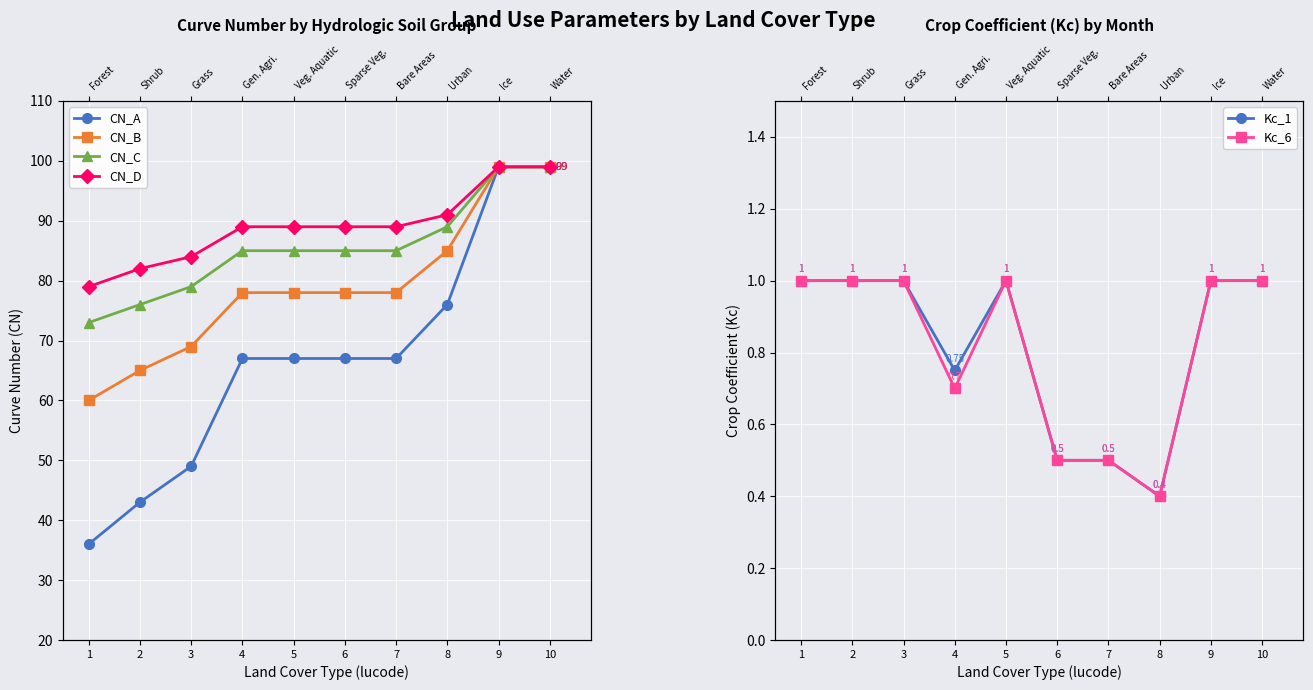

How many values in the CN_D series are below 89?

3